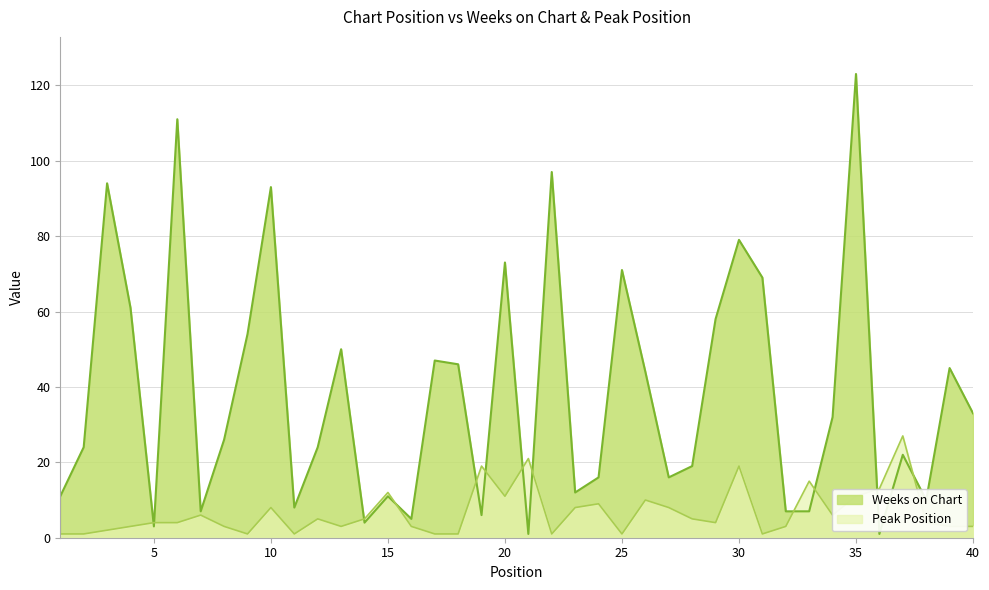

True or false: Weeks on Chart has a value of 44 at 40.

False